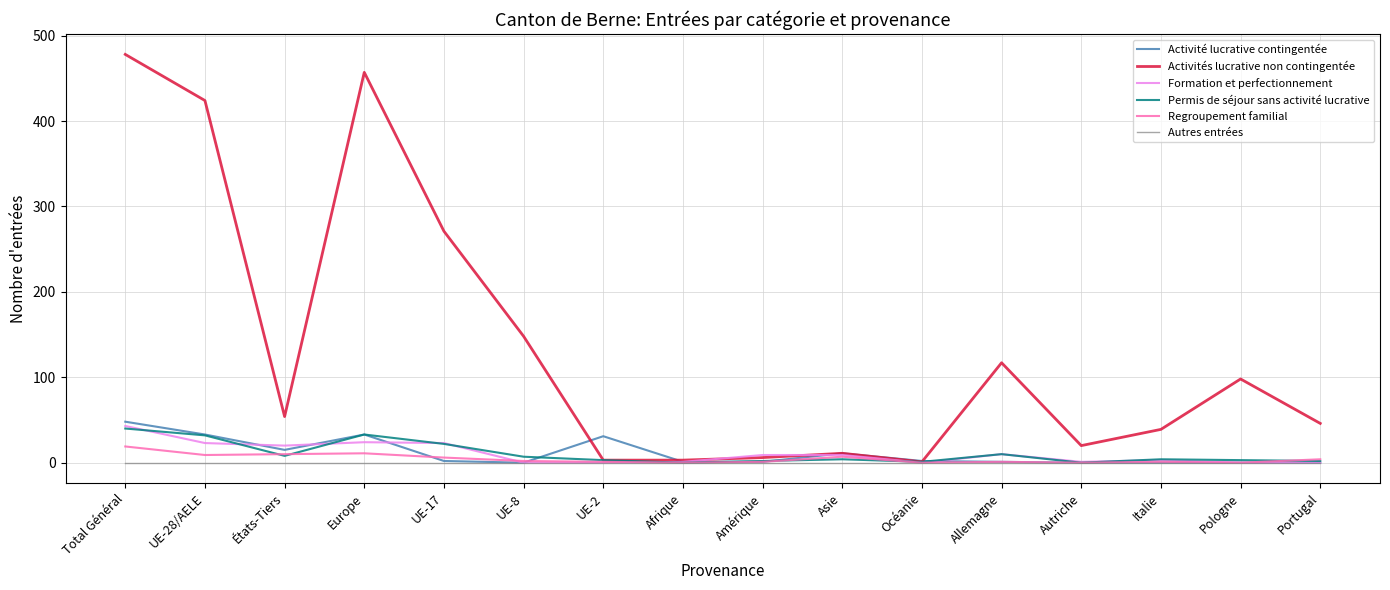

What is the difference between the highest and lowest values at Total Général?

478